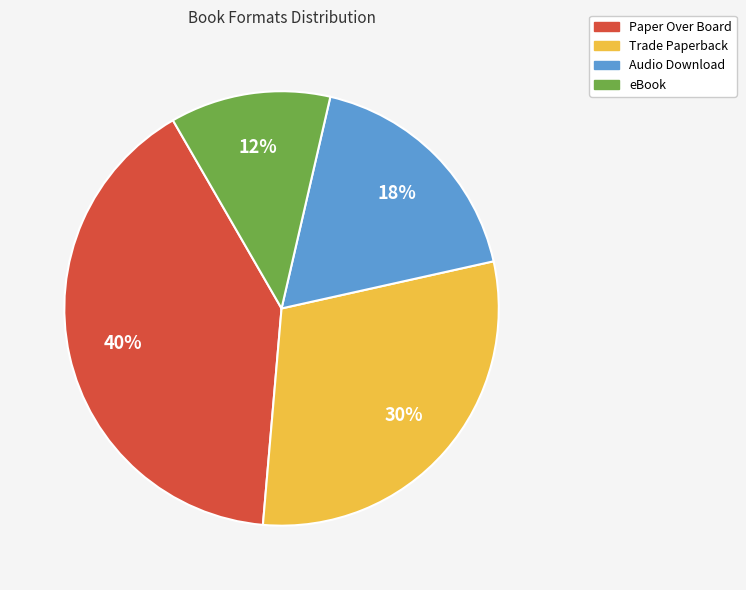

Does Trade Paperback represent more than half of the total?

No